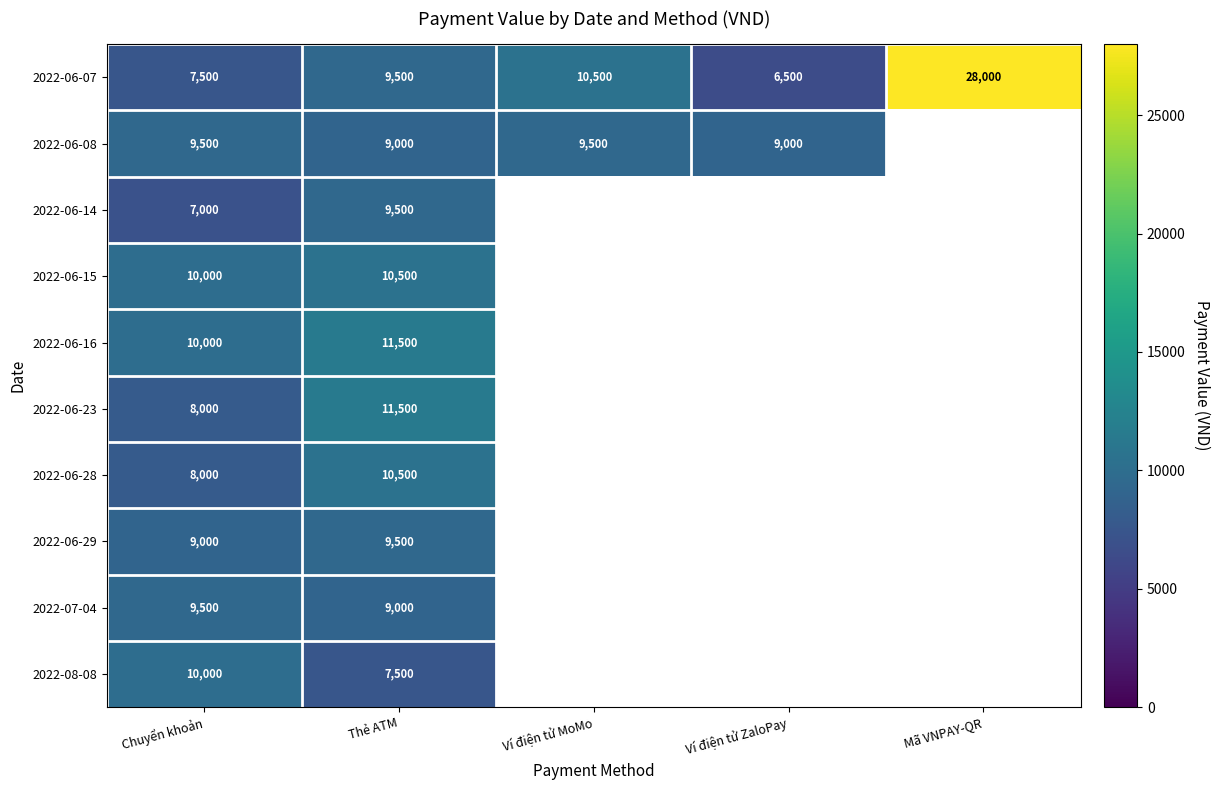

How many distinct data groups are displayed?

10